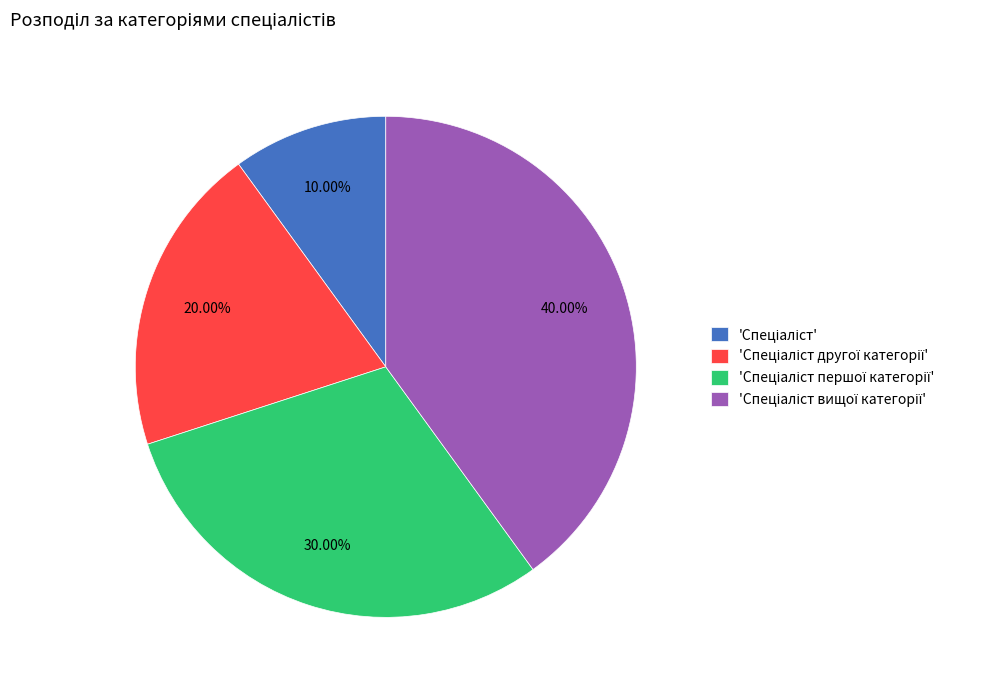

Is there any slice that represents more than half of the pie?

No